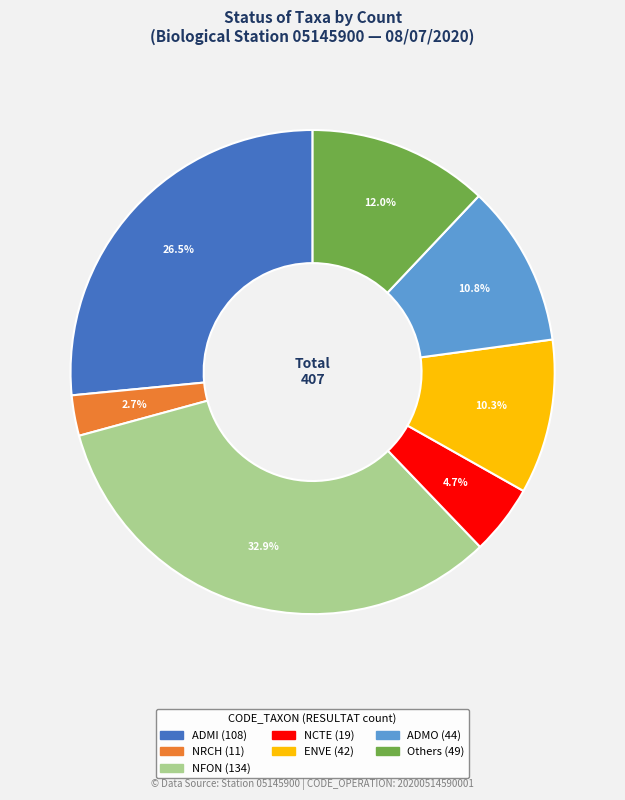

Is there any slice that represents more than half of the pie?

No